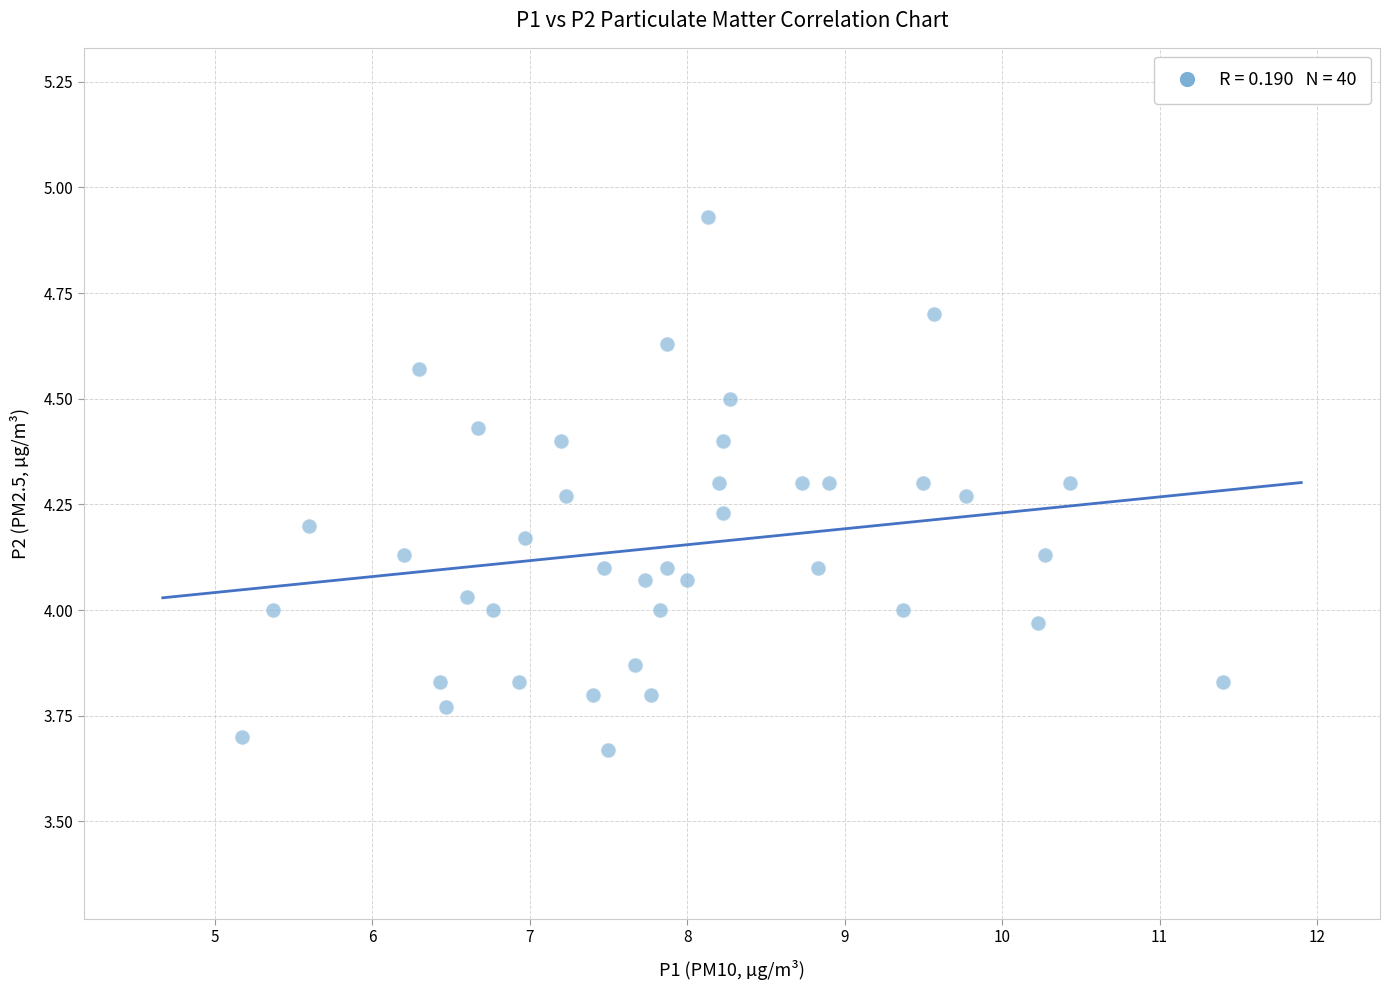

What is the range of X values (max minus min)?

6.2